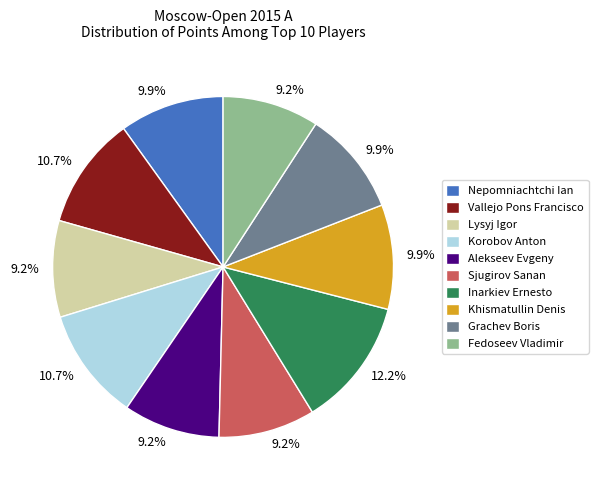

Which has a higher value, Lysyj Igor or Khismatullin Denis?

Khismatullin Denis